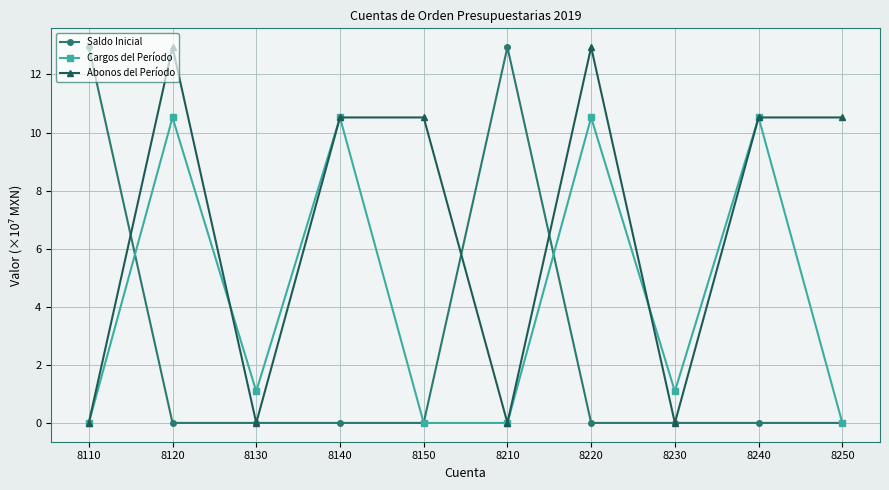

True or false: Cargos del Período has a value of 10.5 at 8240.

True